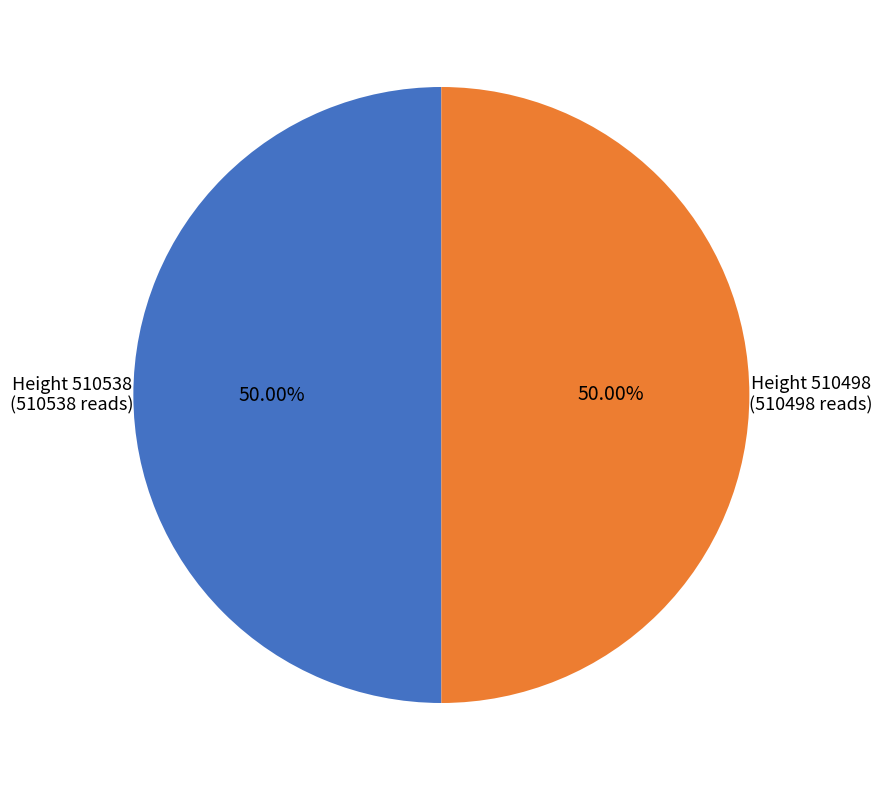

Is the sum of Height 510538 (510538 reads) and Height 510498 (510498 reads) greater than half?

Yes